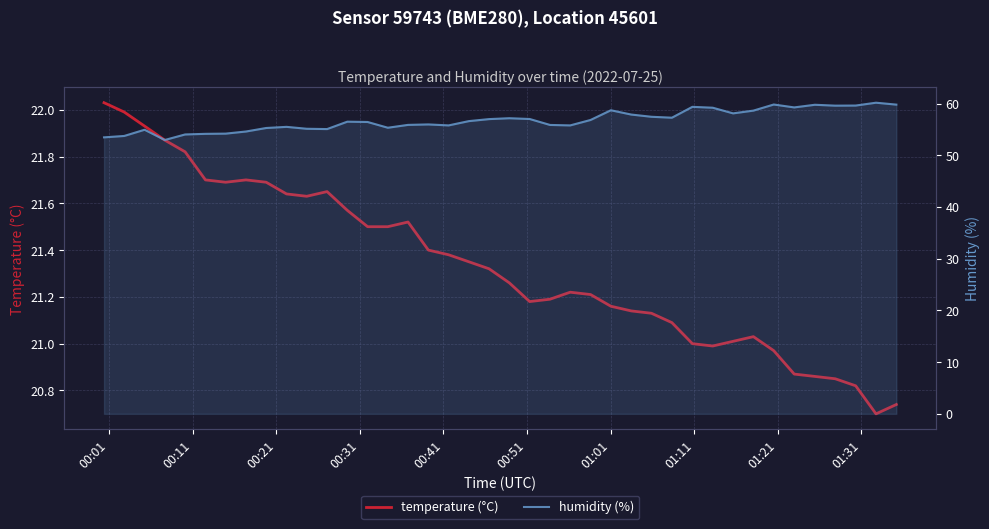

True or false: humidity (%) has a value of 80.0 at 35.

False